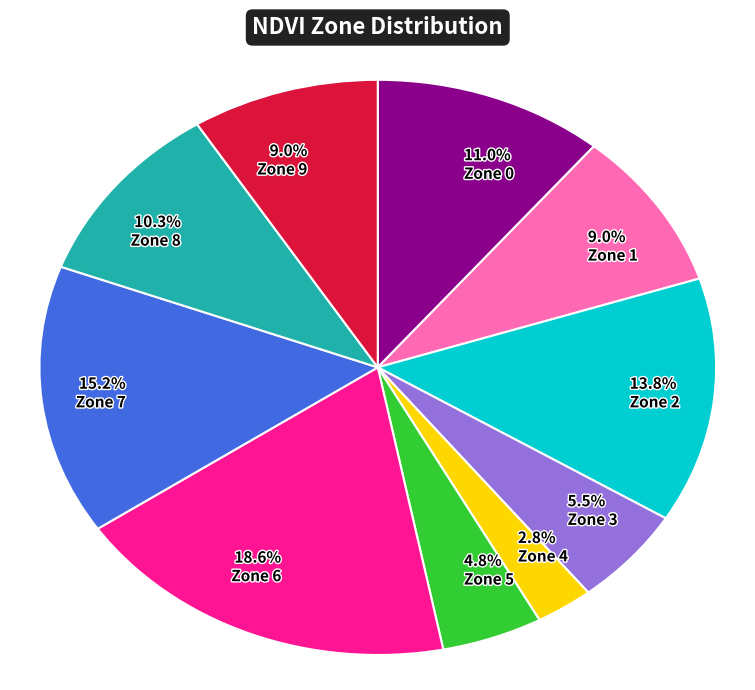

Which slice is the largest?

18.6% Zone 6